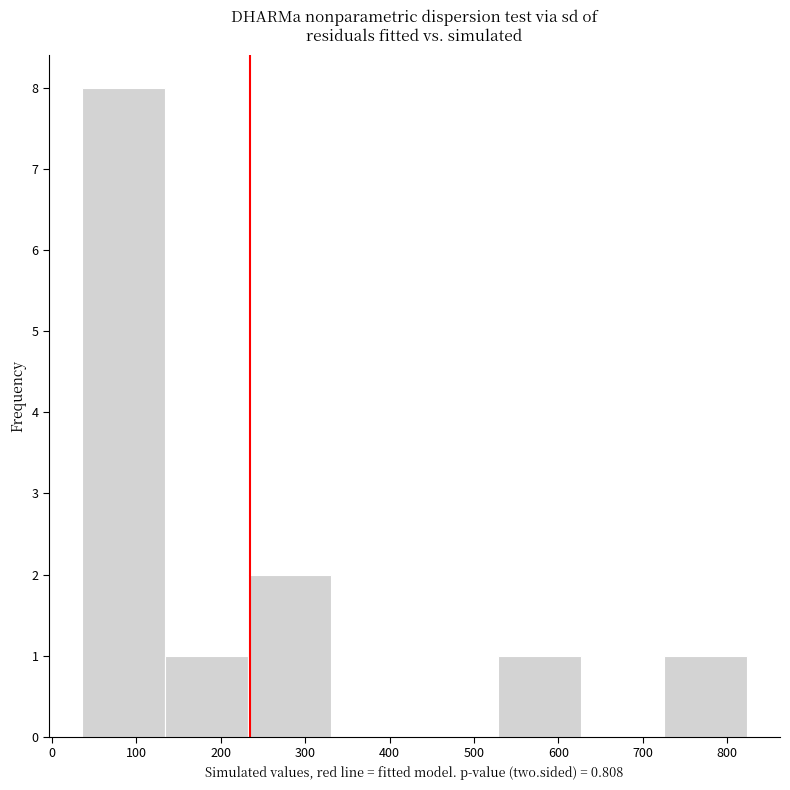

Which range on the x-axis has the tallest bar?

40 to 130